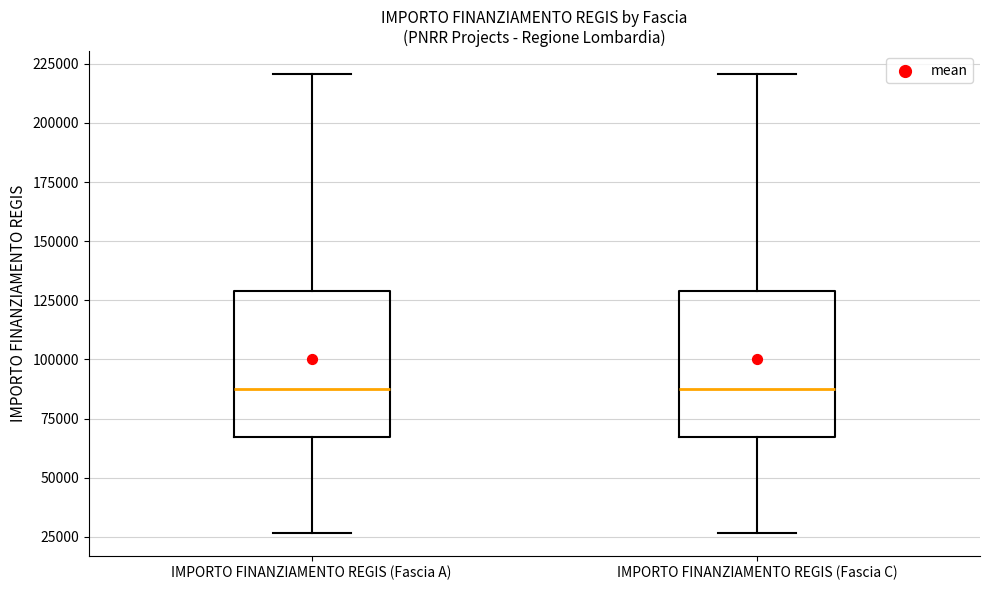

Where is the upper edge of the box for IMPORTO FINANZIAMENTO REGIS (Fascia A) on the y-axis? The values are not printed on the chart, so give them approximately, as read against the axis.

130000